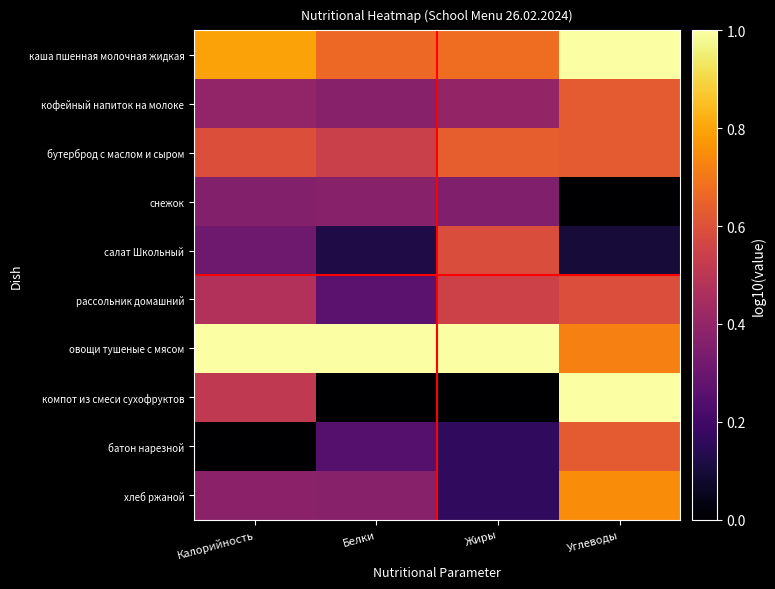

Count the number of data series in this chart.

10